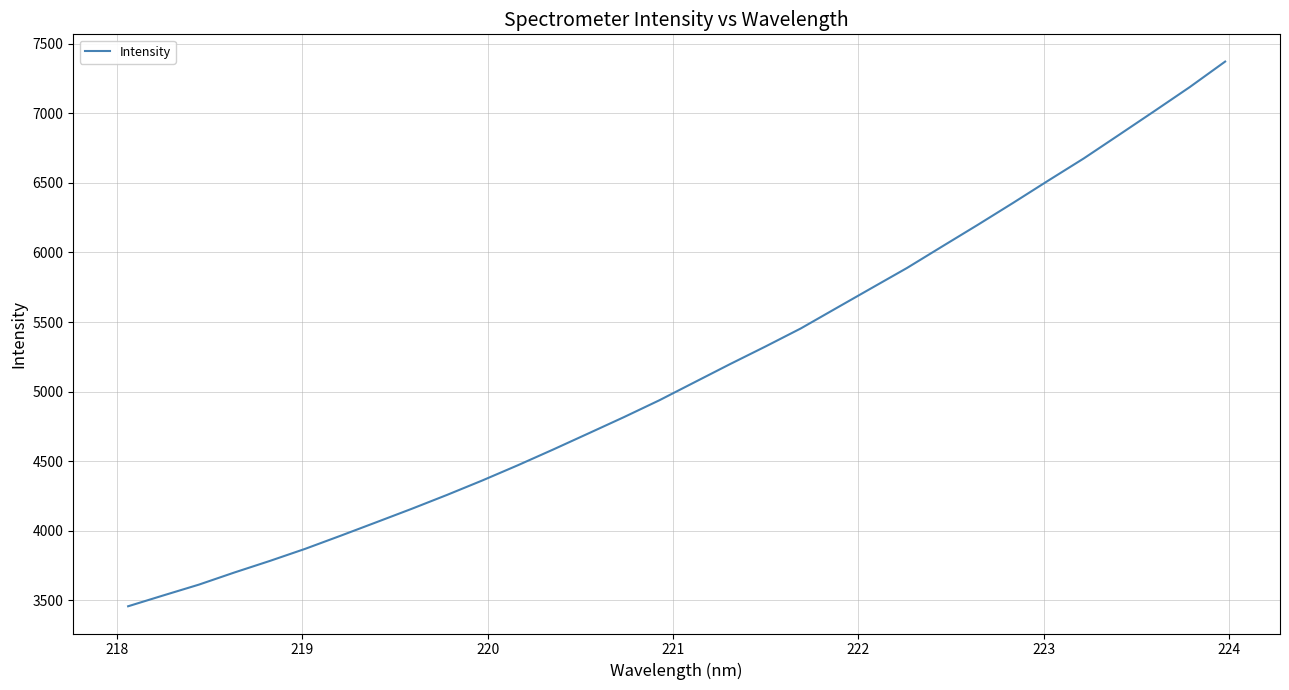

What is the greatest value displayed?

7371.8